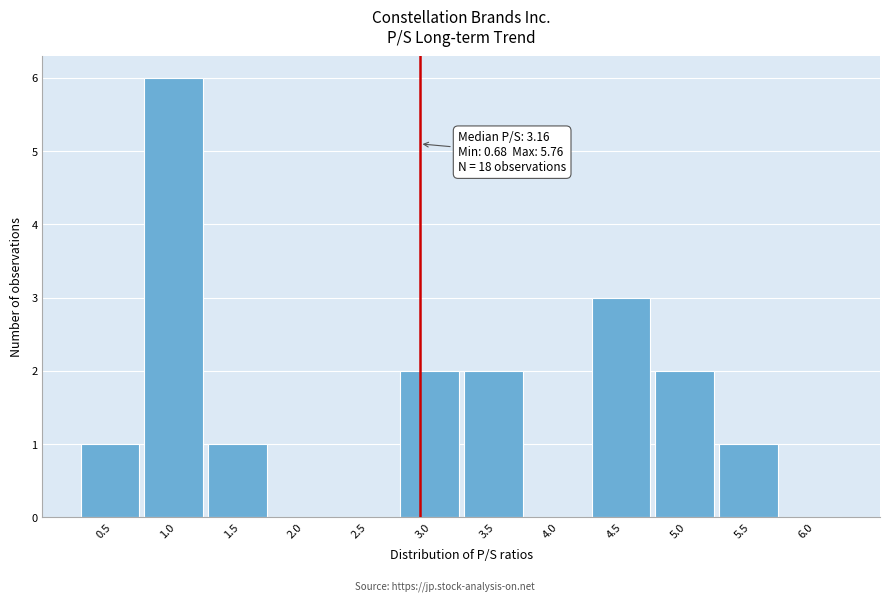

Reading left to right, list all the values displayed in this chart.

0.5=1	1.0=6	1.5=1	2.0=0	2.5=0	3.0=2	3.5=2	4.0=0	4.5=3	5.0=2	5.5=1	6.0=0